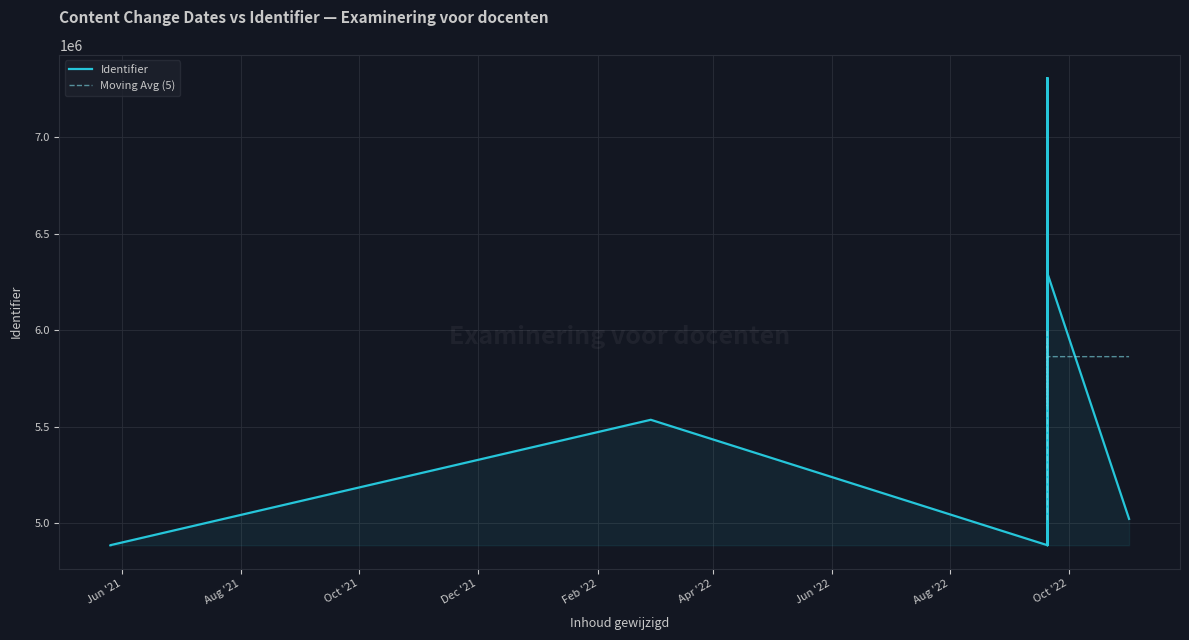

Between 2022-09-20 and 2022-09-20, which is larger?

2022-09-20